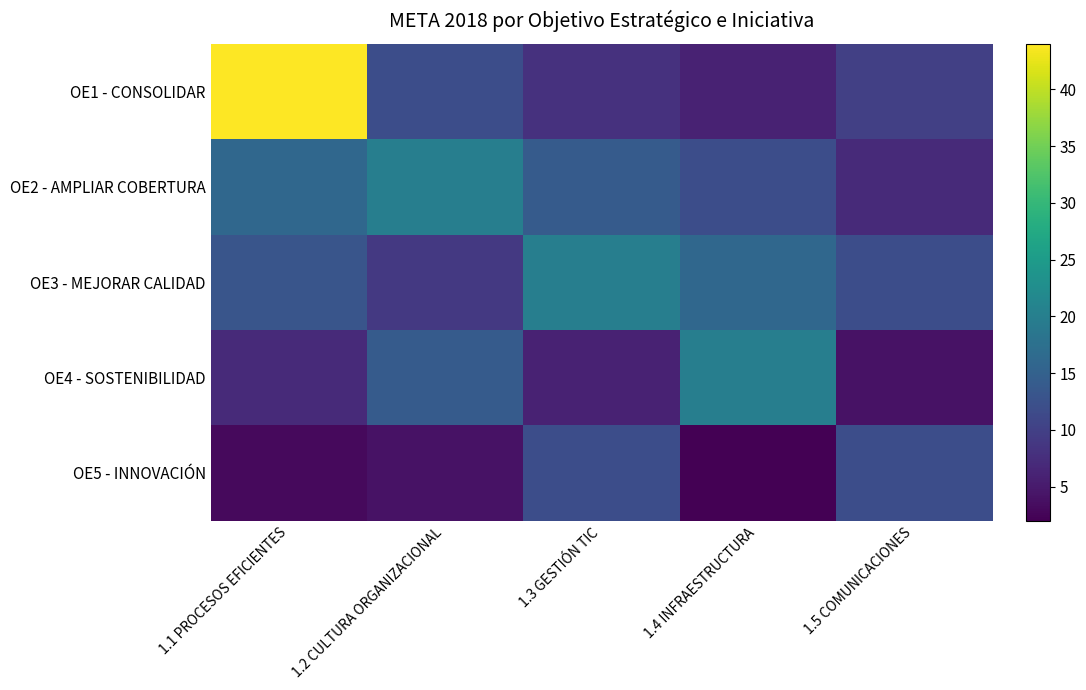

Reading left to right, extract all data points from this chart.

OE1 - CONSOLIDAR: 1.1 PROCESOS EFICIENTES=44	1.2 CULTURA ORGANIZACIONAL=12	1.3 GESTIÓN TIC=8	1.4 INFRAESTRUCTURA=6	1.5 COMUNICACIONES=10
OE2 - AMPLIAR COBERTURA: 1.1 PROCESOS EFICIENTES=16	1.2 CULTURA ORGANIZACIONAL=20	1.3 GESTIÓN TIC=14	1.4 INFRAESTRUCTURA=12	1.5 COMUNICACIONES=7
OE3 - MEJORAR CALIDAD: 1.1 PROCESOS EFICIENTES=13	1.2 CULTURA ORGANIZACIONAL=9	1.3 GESTIÓN TIC=20	1.4 INFRAESTRUCTURA=16	1.5 COMUNICACIONES=12
OE4 - SOSTENIBILIDAD: 1.1 PROCESOS EFICIENTES=7	1.2 CULTURA ORGANIZACIONAL=14	1.3 GESTIÓN TIC=6	1.4 INFRAESTRUCTURA=20	1.5 COMUNICACIONES=4
OE5 - INNOVACIÓN: 1.1 PROCESOS EFICIENTES=3	1.2 CULTURA ORGANIZACIONAL=4	1.3 GESTIÓN TIC=12	1.4 INFRAESTRUCTURA=2	1.5 COMUNICACIONES=12